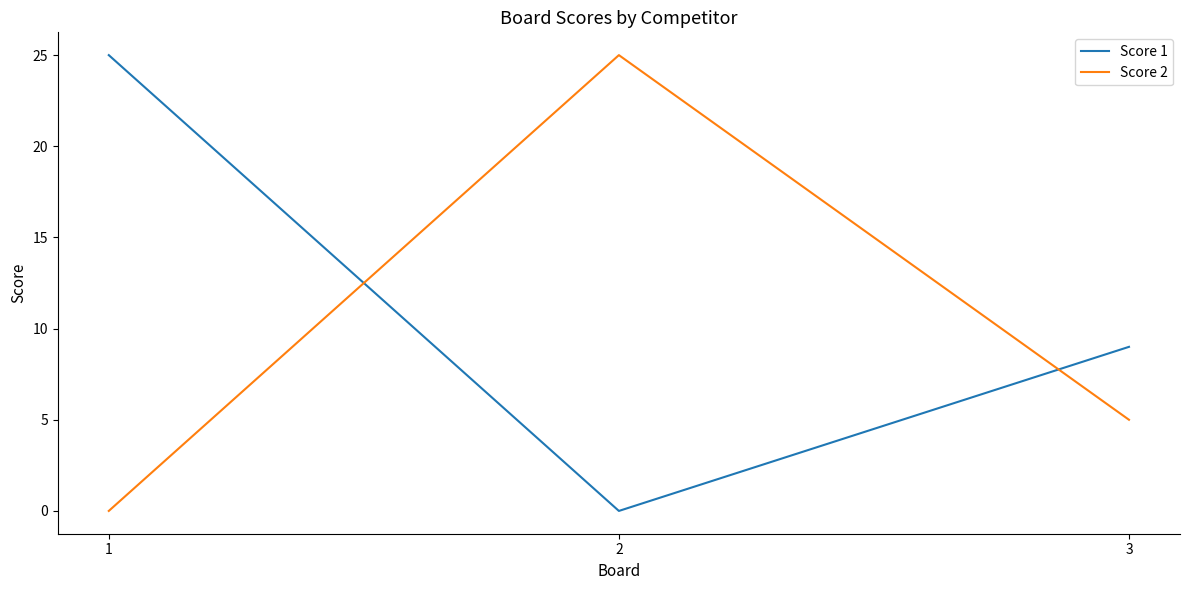

Which series has the largest total across all categories?

Score 1